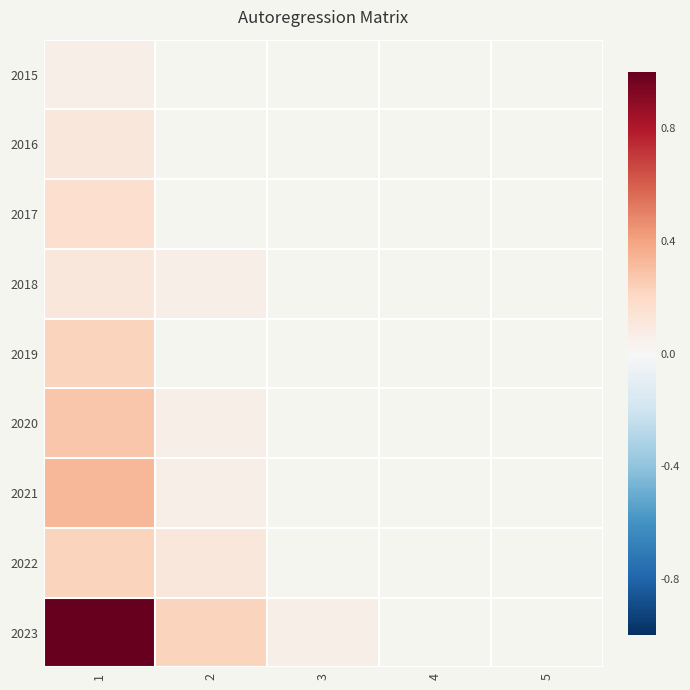

Between 5 and 3, which is larger?

3